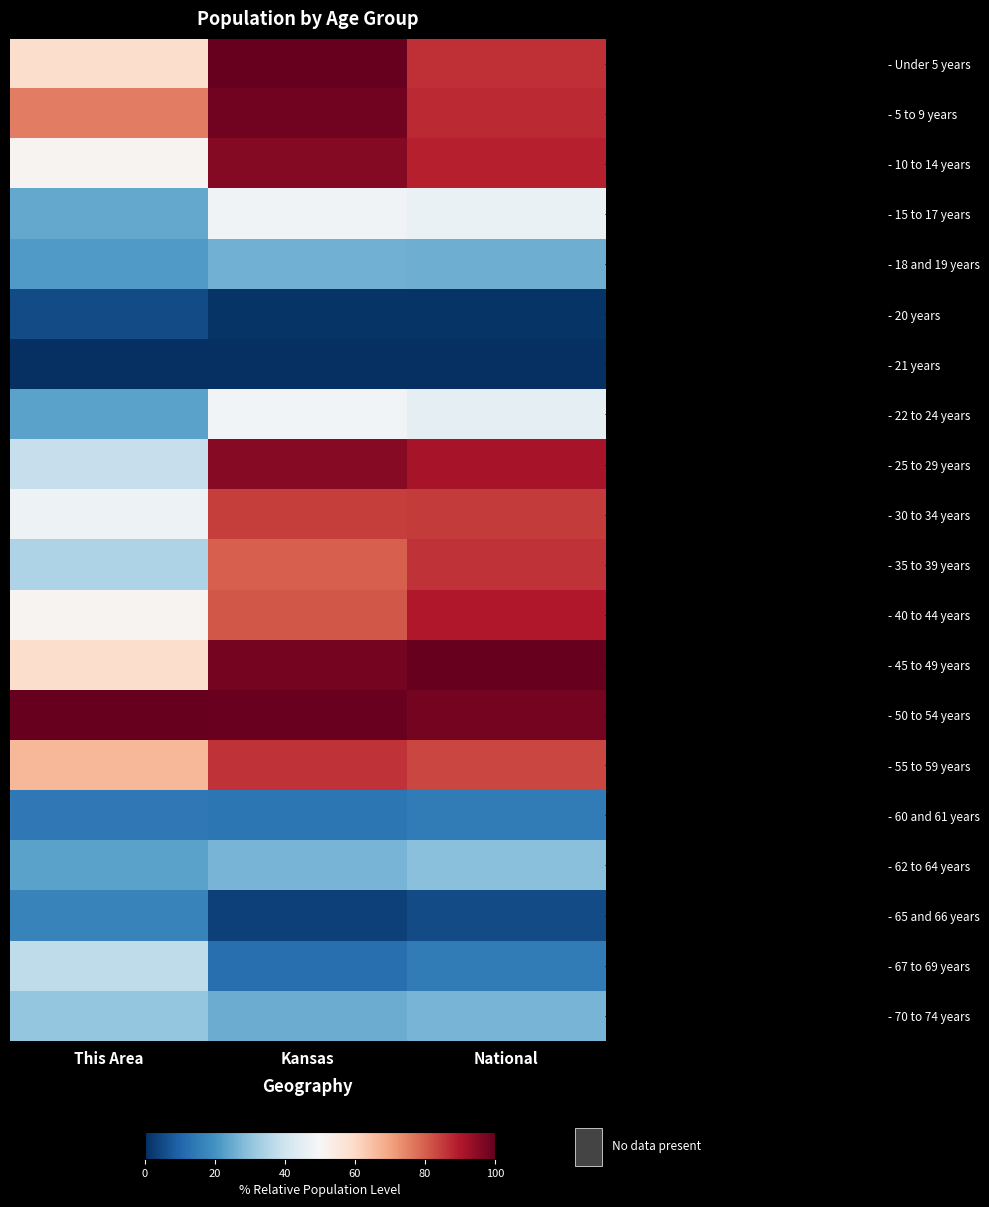

Reading left to right, what are all the values shown in this chart?

- Under 5 years: This Area=59.0	Kansas=100.0	National=86.3
- 5 to 9 years: This Area=75.6	Kansas=98.1	National=87.1
- 10 to 14 years: This Area=51.3	Kansas=96.0	National=88.9
- 15 to 17 years: This Area=24.4	Kansas=48.1	National=46.9
- 18 and 19 years: This Area=21.8	Kansas=26.0	National=25.8
- 20 years: This Area=5.1	Kansas=1.1	National=0.9
- 21 years: This Area=0.0	Kansas=0.0	National=0.0
- 22 to 24 years: This Area=23.1	Kansas=48.5	National=45.5
- 25 to 29 years: This Area=38.5	Kansas=95.3	National=91.2
- 30 to 34 years: This Area=47.4	Kansas=84.5	National=85.0
- 35 to 39 years: This Area=34.6	Kansas=79.9	National=86.2
- 40 to 44 years: This Area=51.3	Kansas=81.0	National=90.1
- 45 to 49 years: This Area=59.0	Kansas=97.8	National=100.0
- 50 to 54 years: This Area=100.0	Kansas=99.4	National=97.8
- 55 to 59 years: This Area=66.7	Kansas=86.0	National=83.4
- 60 and 61 years: This Area=14.1	Kansas=13.8	National=15.0
- 62 to 64 years: This Area=23.1	Kansas=26.8	National=29.1
- 65 and 66 years: This Area=16.7	Kansas=3.4	National=5.3
- 67 to 69 years: This Area=37.2	Kansas=12.3	National=15.0
- 70 to 74 years: This Area=30.8	Kansas=25.3	National=26.8